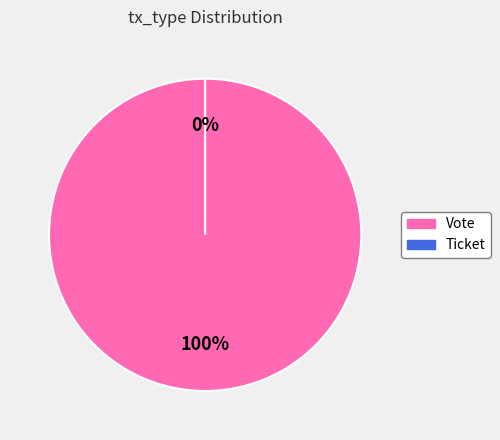

Does Vote account for over 50% of the chart?

Yes